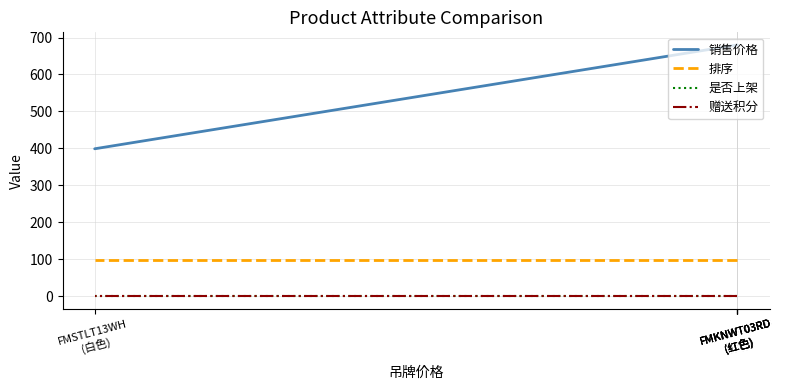

What is the label of the 3rd point from the left?

FMKNWT03RD
(红色)